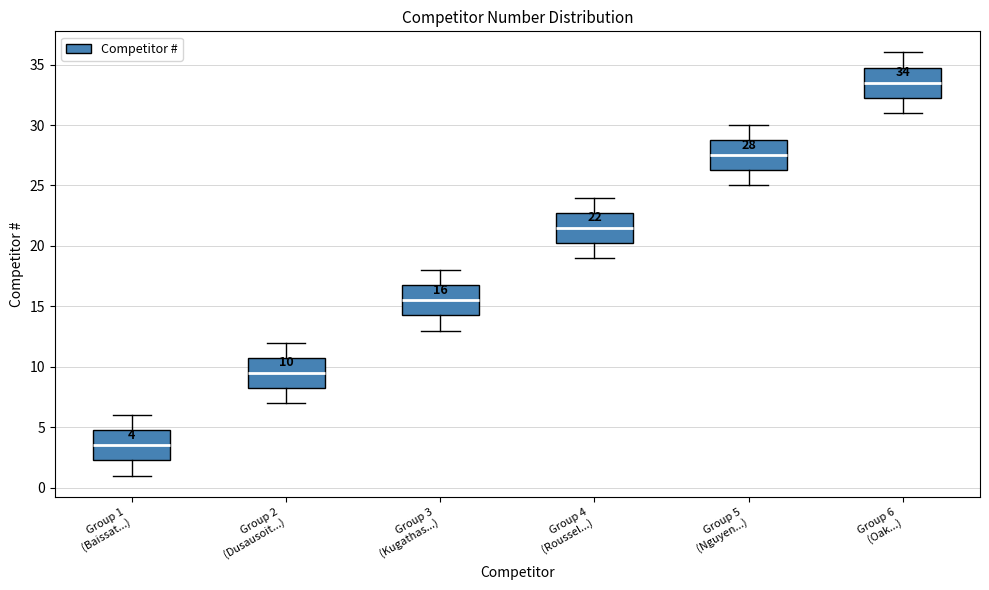

Which box has the highest median line?

Group 6 (Oak...)